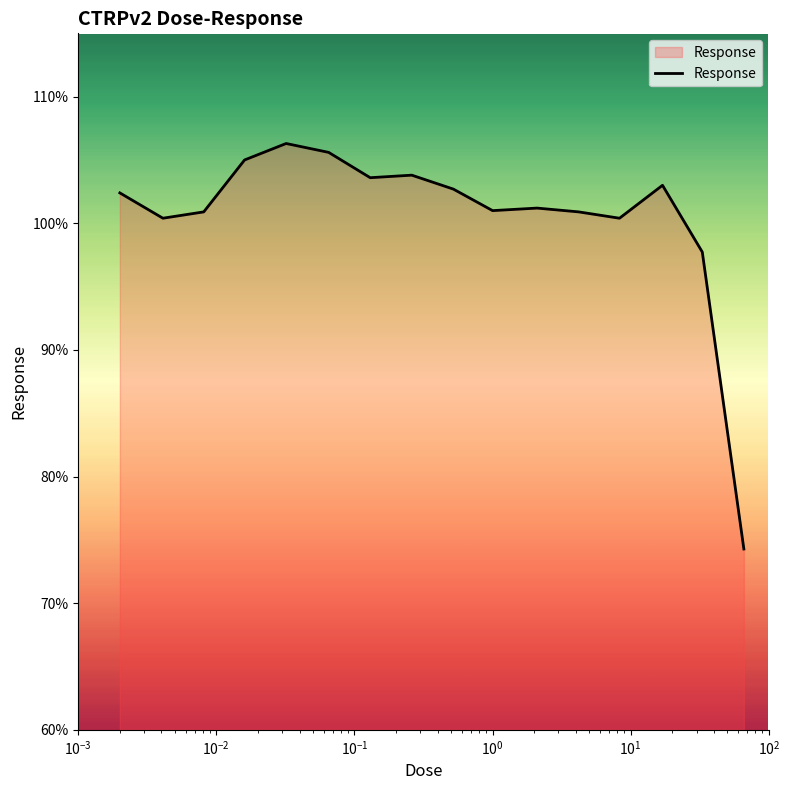

What is the smallest value displayed?

74.3